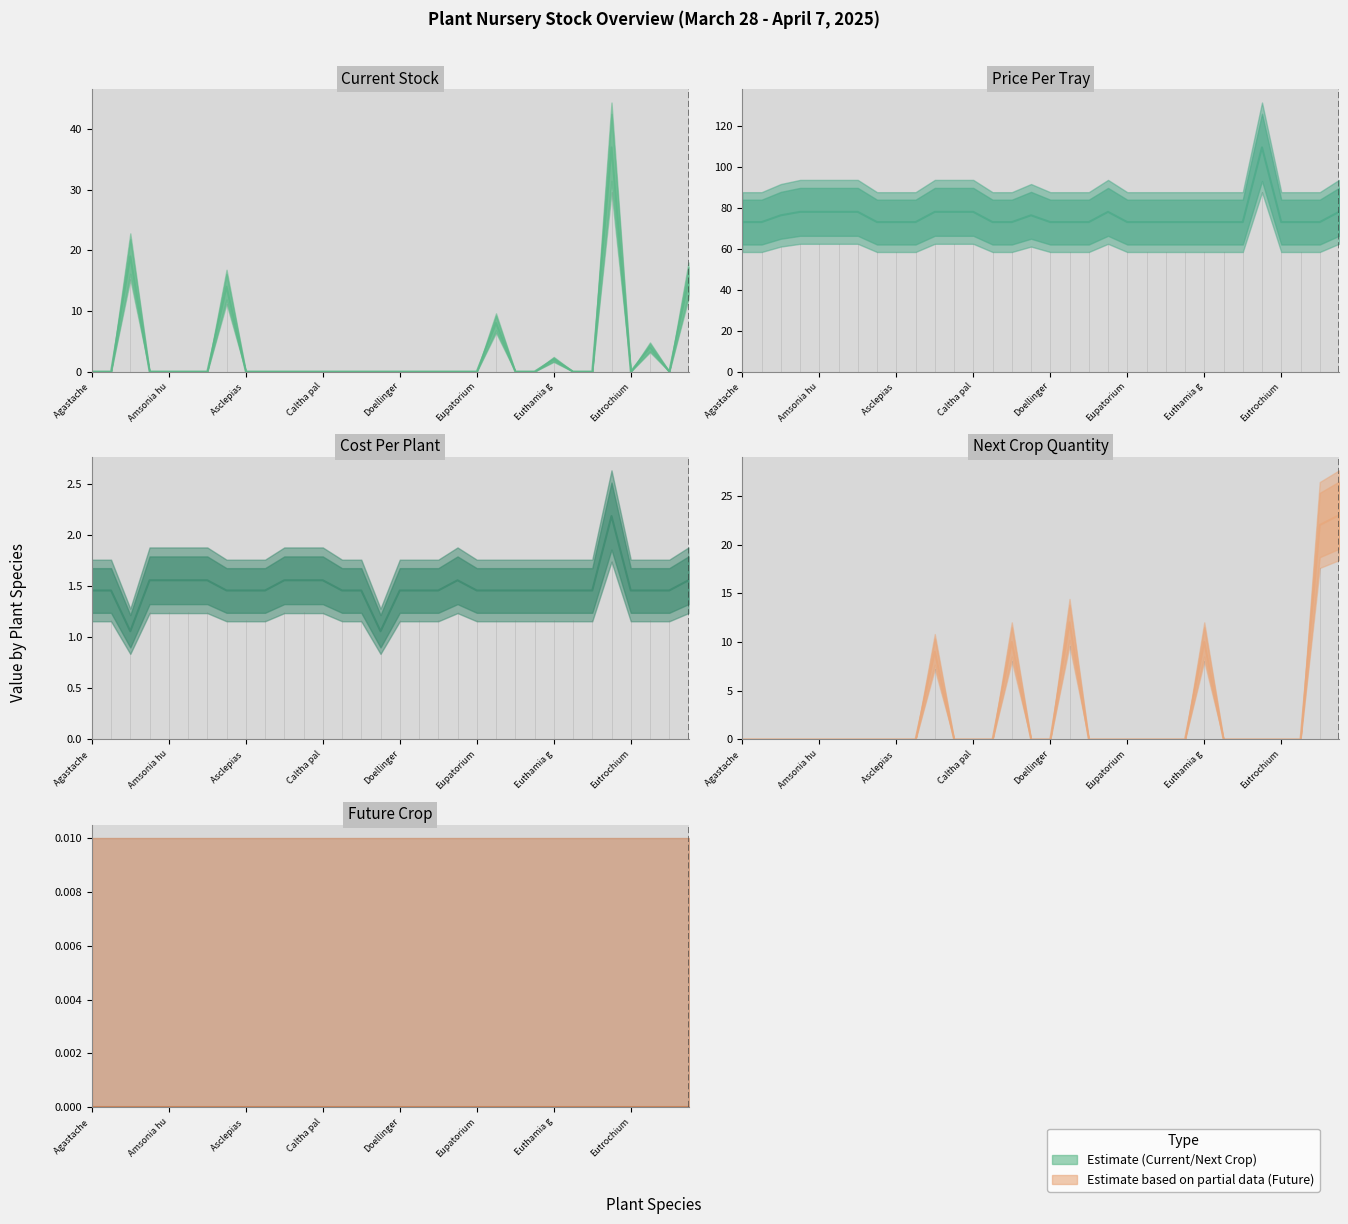

How many categories are shown in the chart?

32